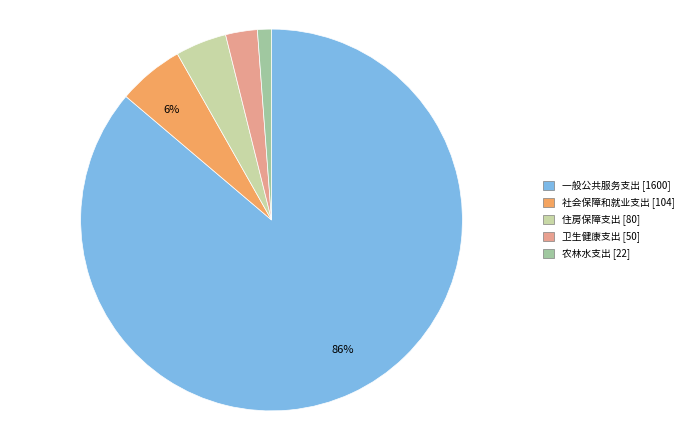

Count the number of slices in the pie.

5